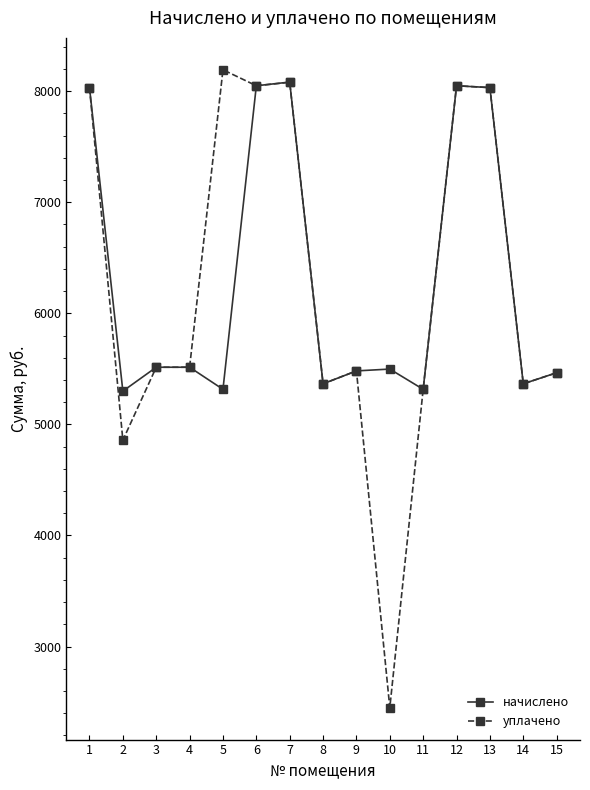

What is the total value across all series at 7?

16160.9